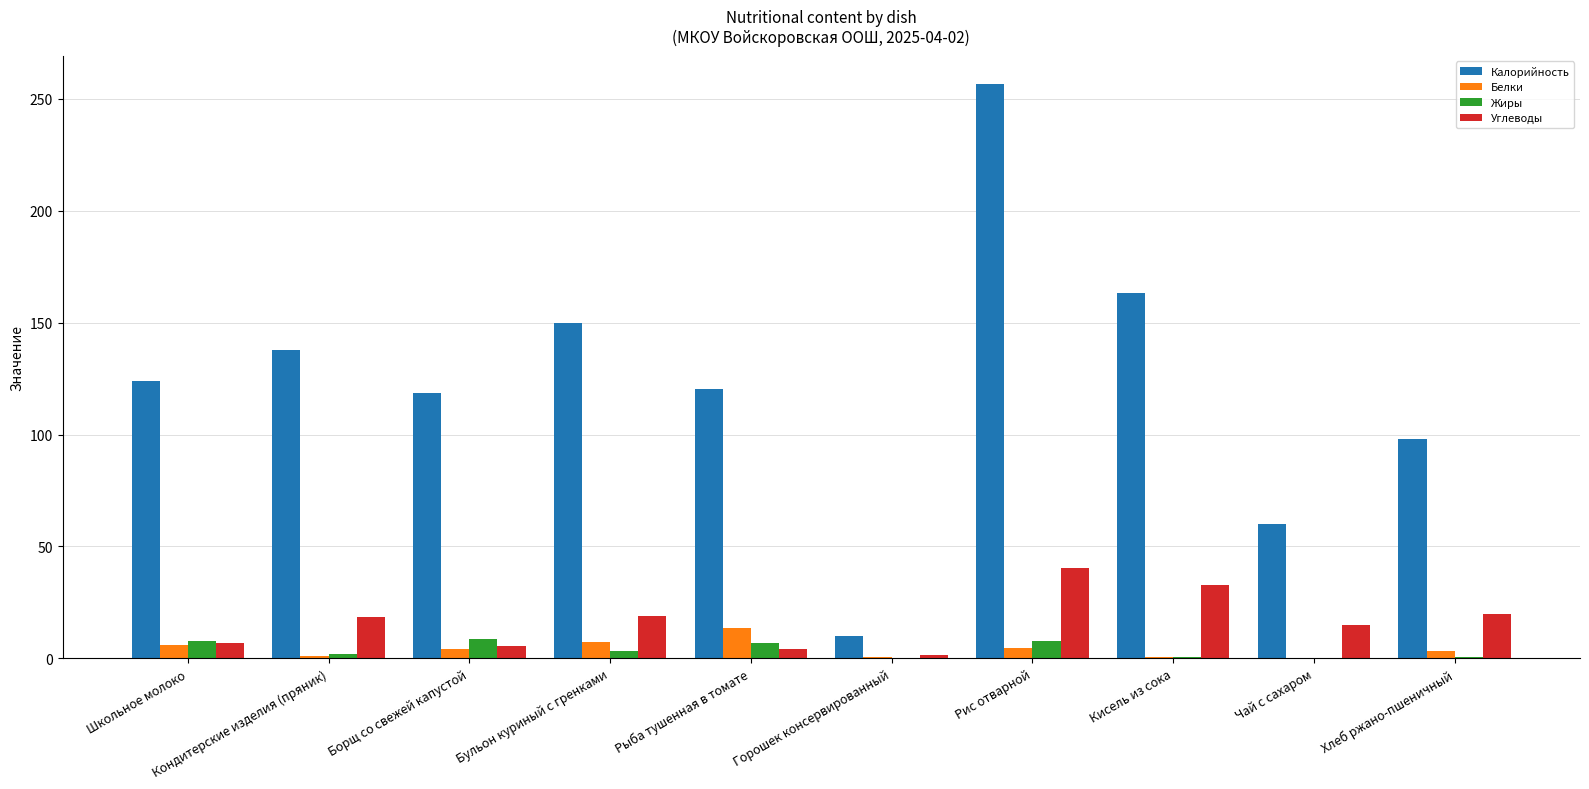

What is the sum of all Жиры values?

37.5